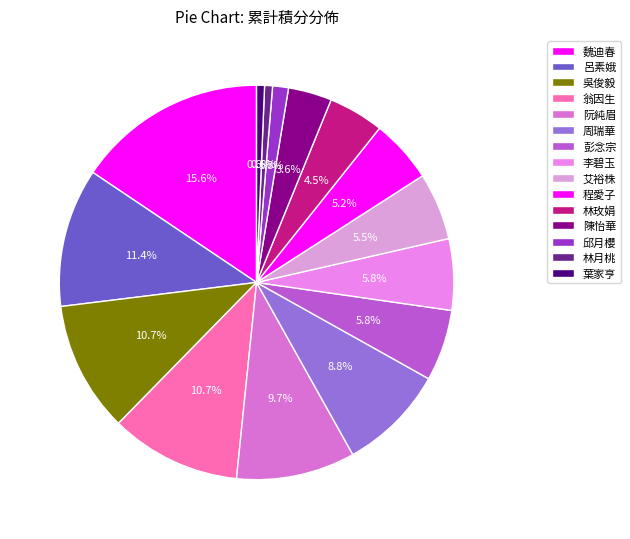

How many segments does this pie chart have?

15